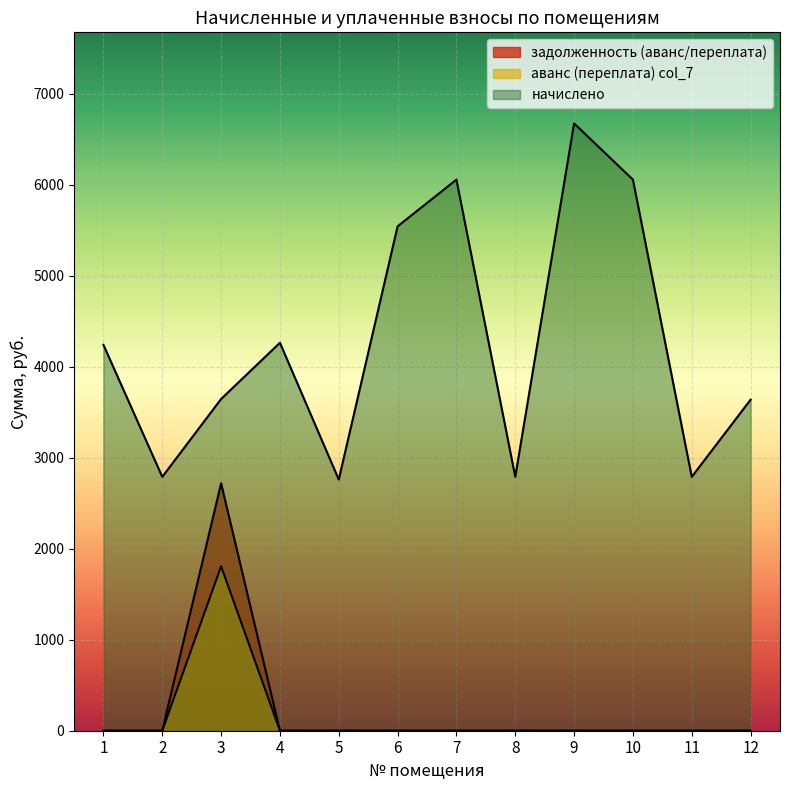

In задолженность (аванс/переплата), how many points are higher than both neighbors (excluding endpoints)?

1